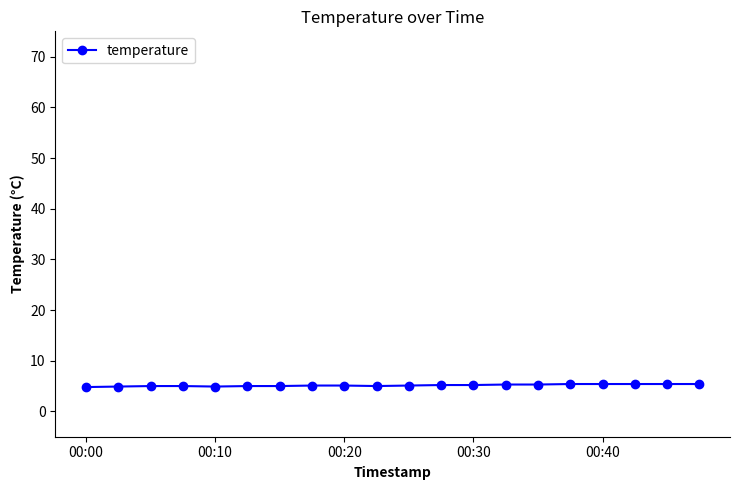

What is the difference between the maximum and minimum values?

0.6